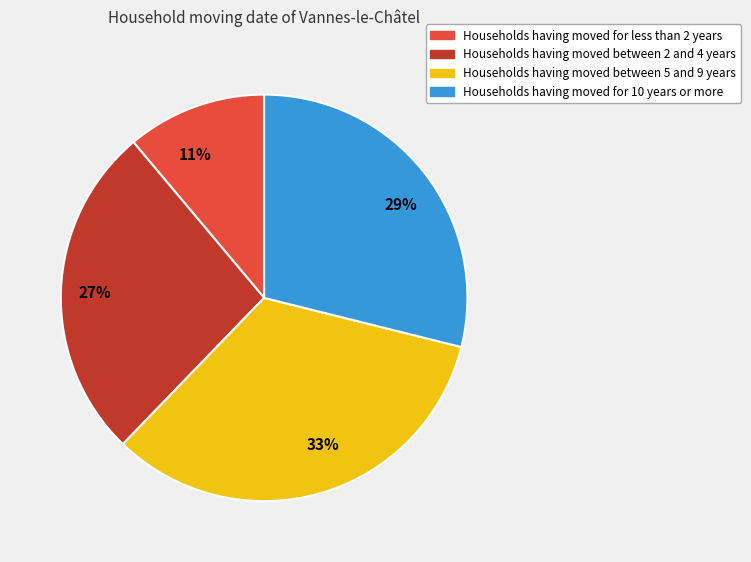

What is the ratio of the value at 11% to the value at 33%?

0.3